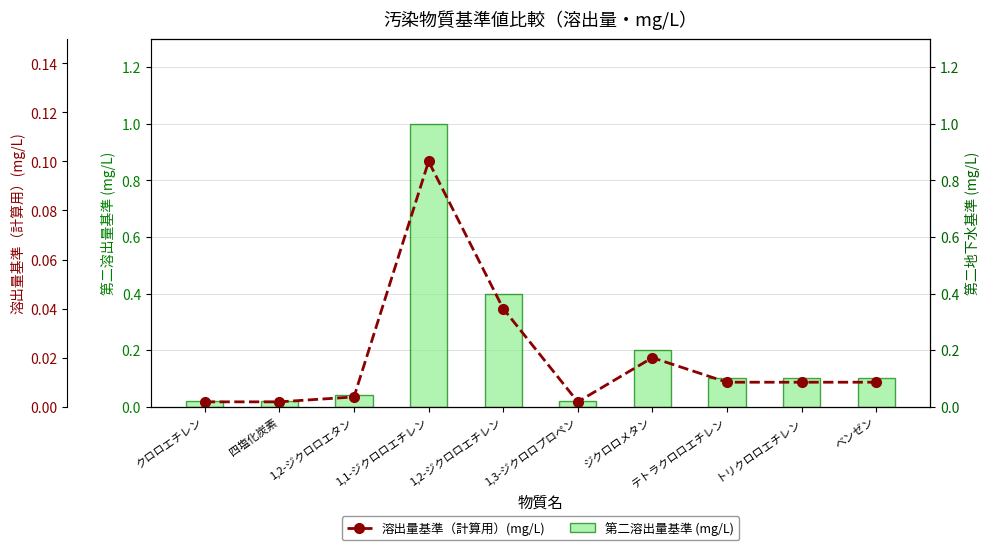

What is the total value across all series at 1,2-ジクロロエチレン?

0.4